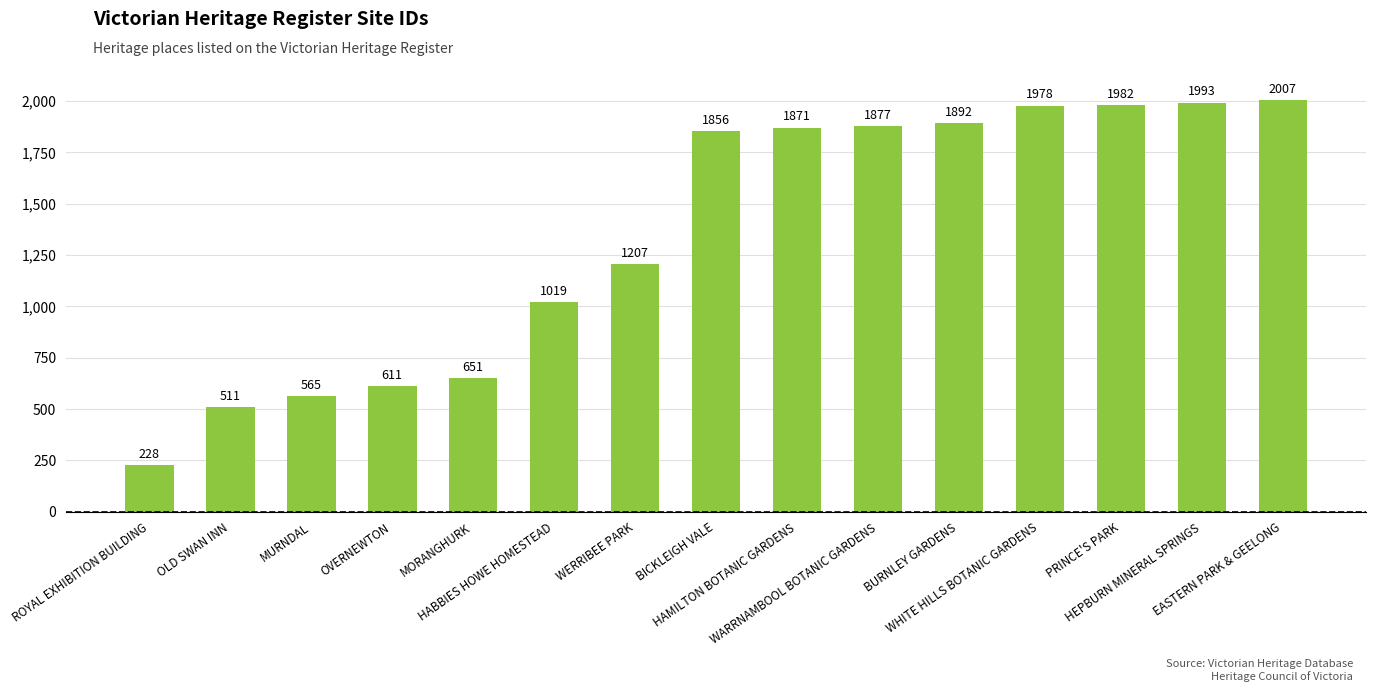

What is the change in value from MORANGHURK to BICKLEIGH VALE?

+1205